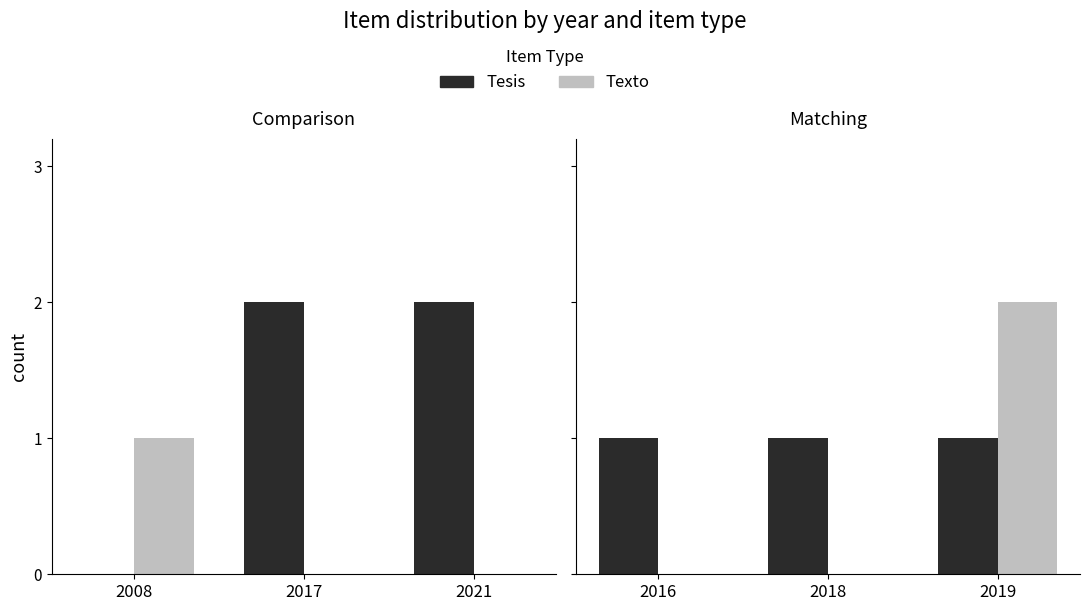

What is the difference between the highest and lowest values at 2016?

1